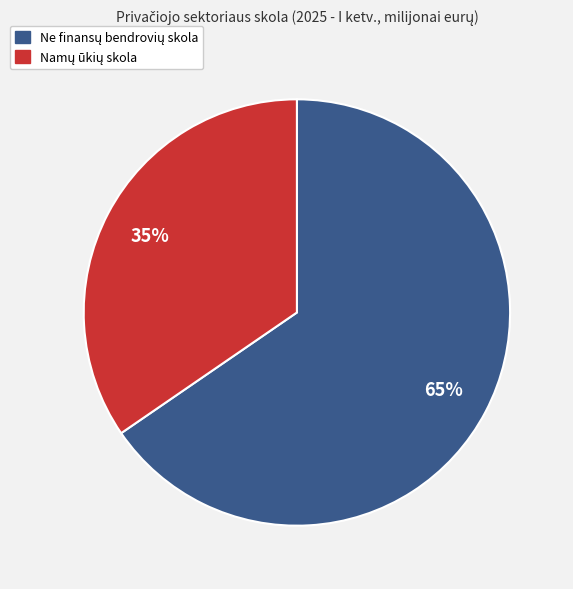

To the nearest percent, what is the average slice percentage?

50%